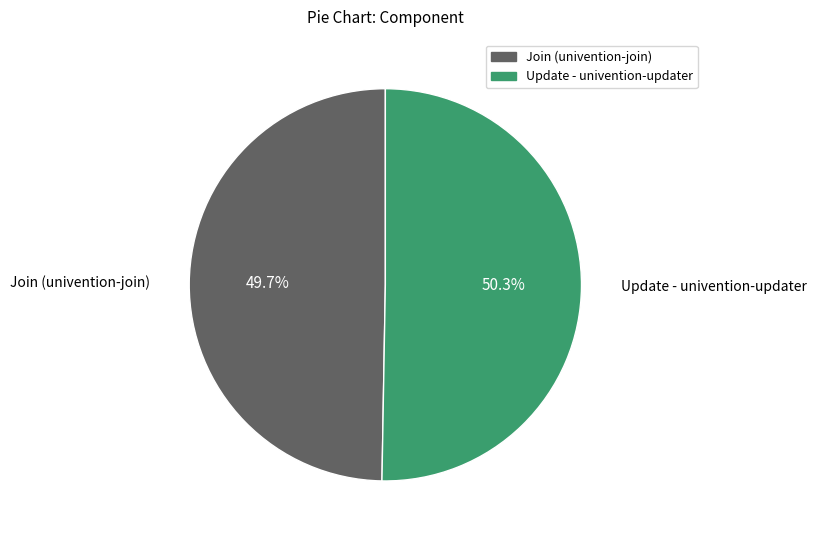

Which category has the smallest portion of the pie?

Join (univention-join)